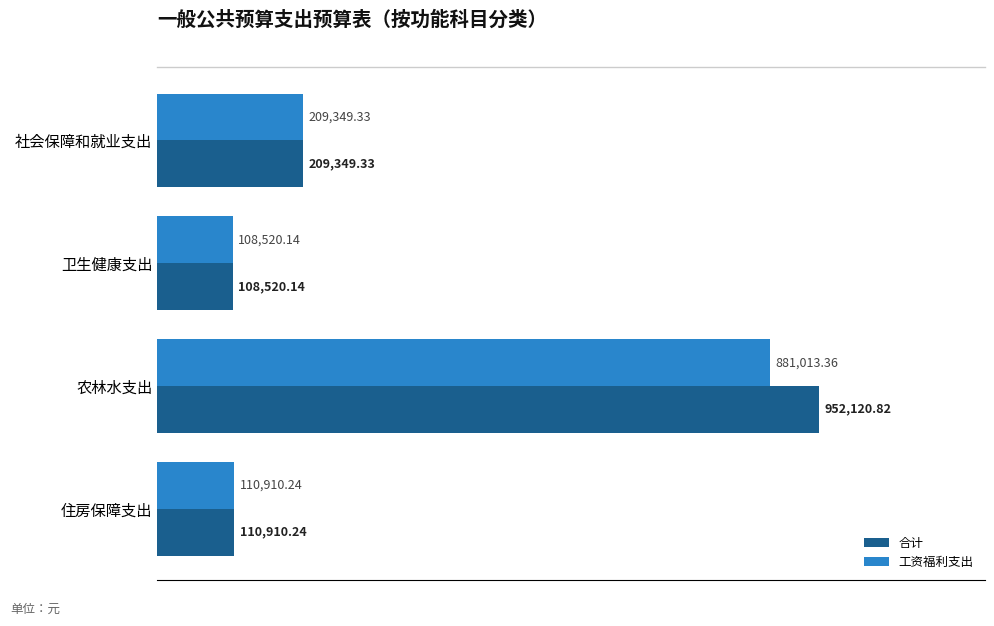

Which category has the highest value across all series?

农林水支出